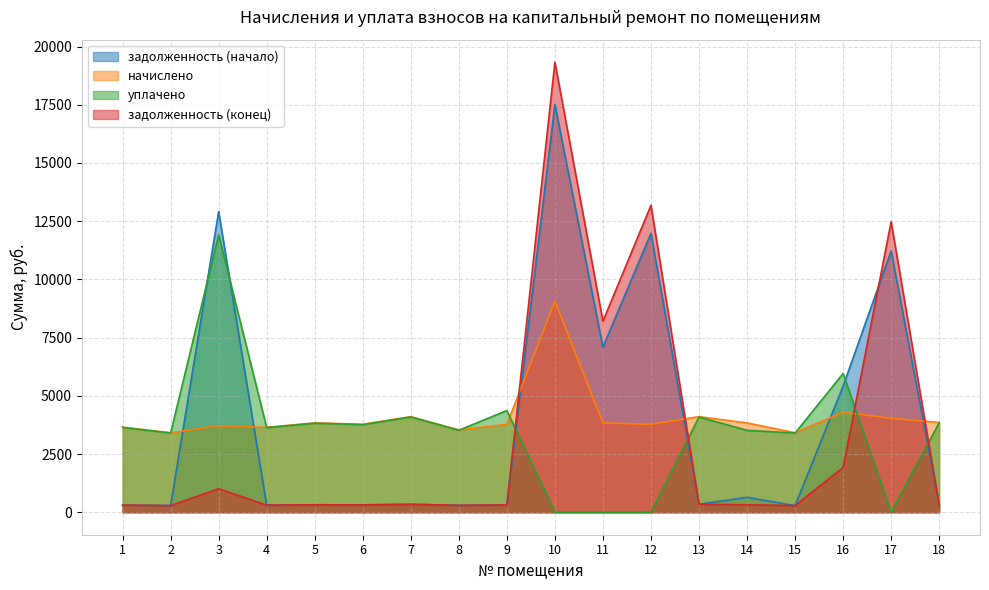

At 7, list the series in order from largest to smallest.

начислено, уплачено, задолженность (начало), задолженность (конец)